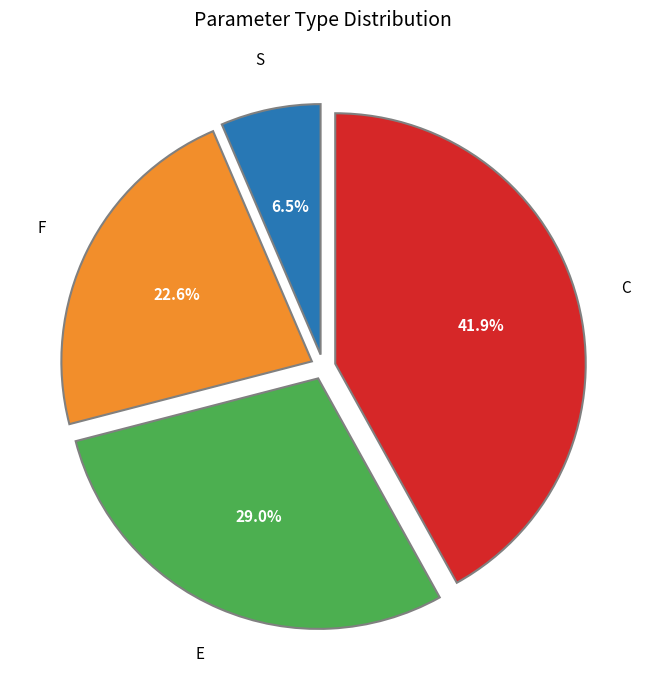

Is there any slice that represents more than half of the pie?

No